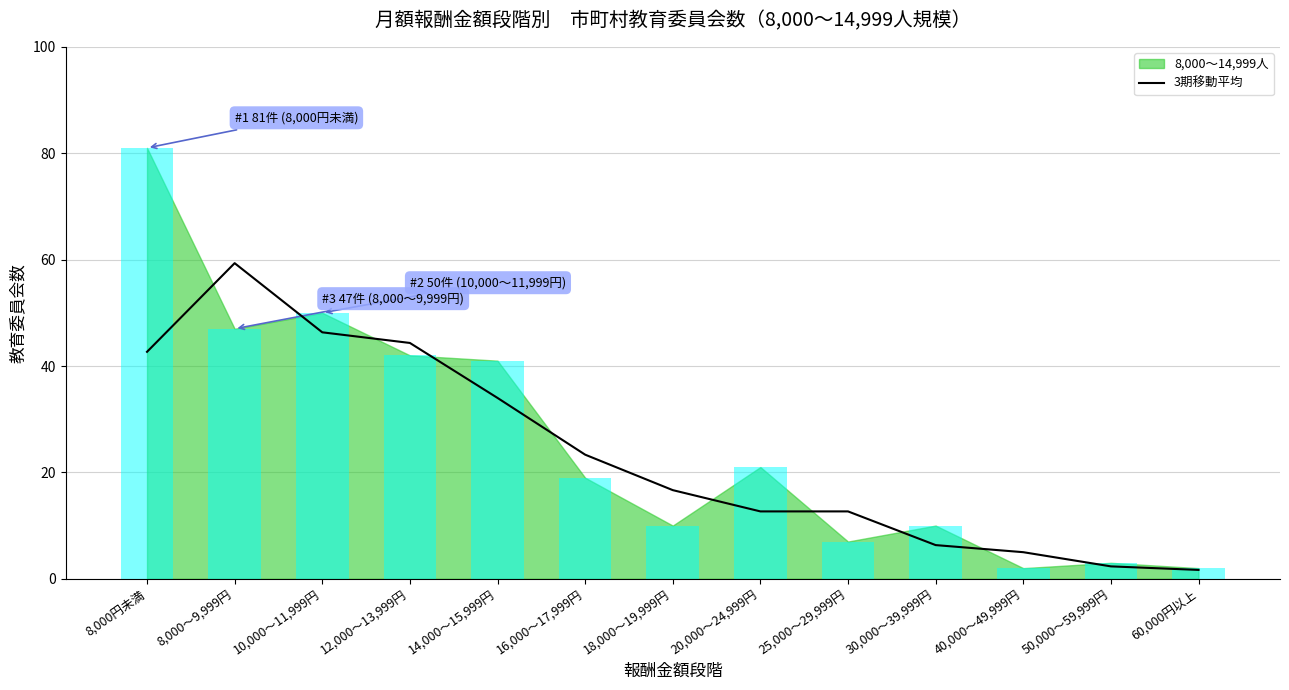

What position from the right is 14,000～15,999円?

9